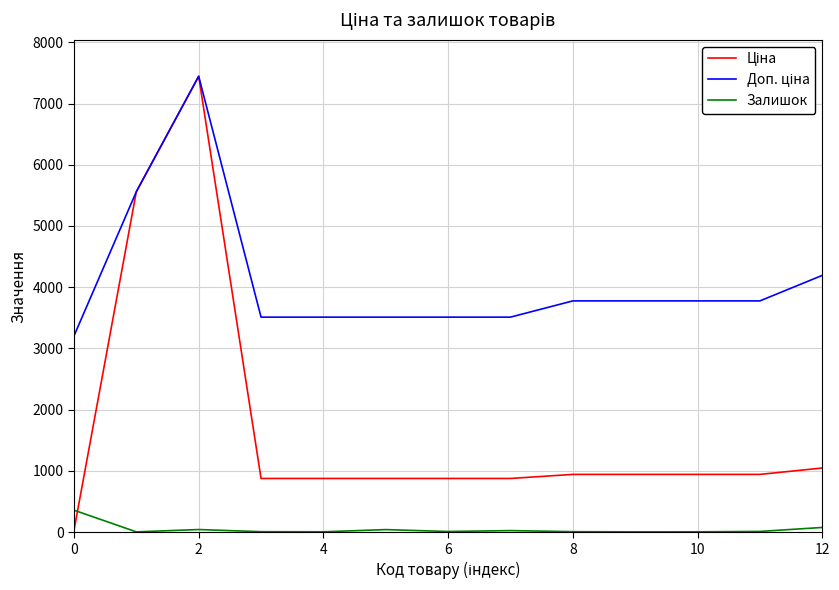

What is the maximum value shown in the chart?

7444.6